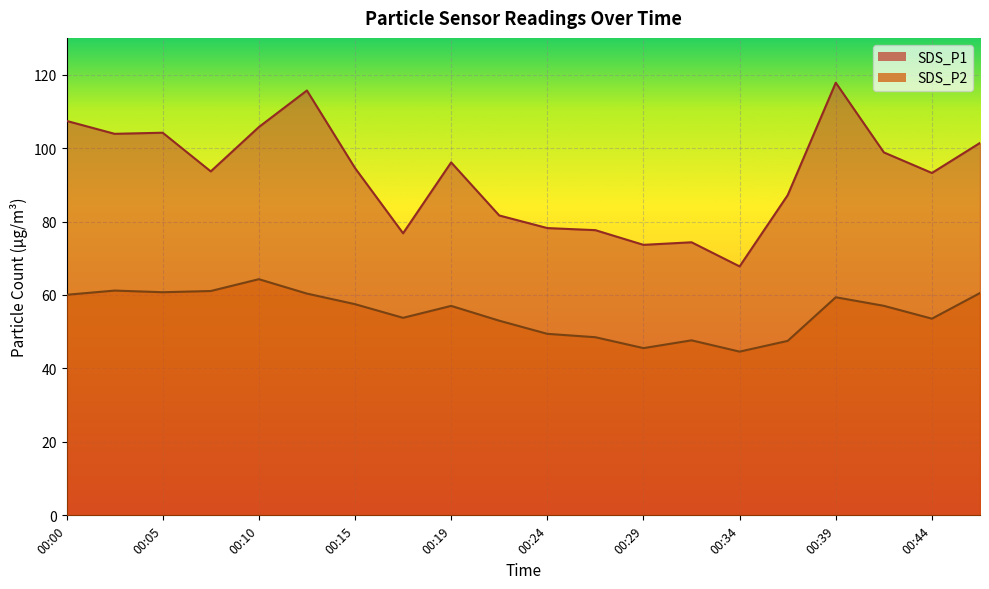

What is the sum of all SDS_P2 values?

1102.8